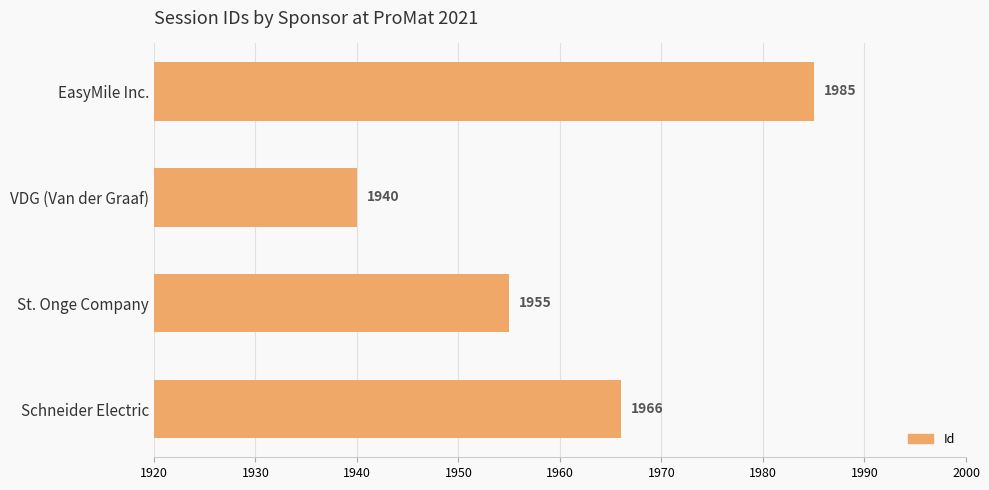

Which category has the lowest value across all series?

VDG (Van der Graaf)